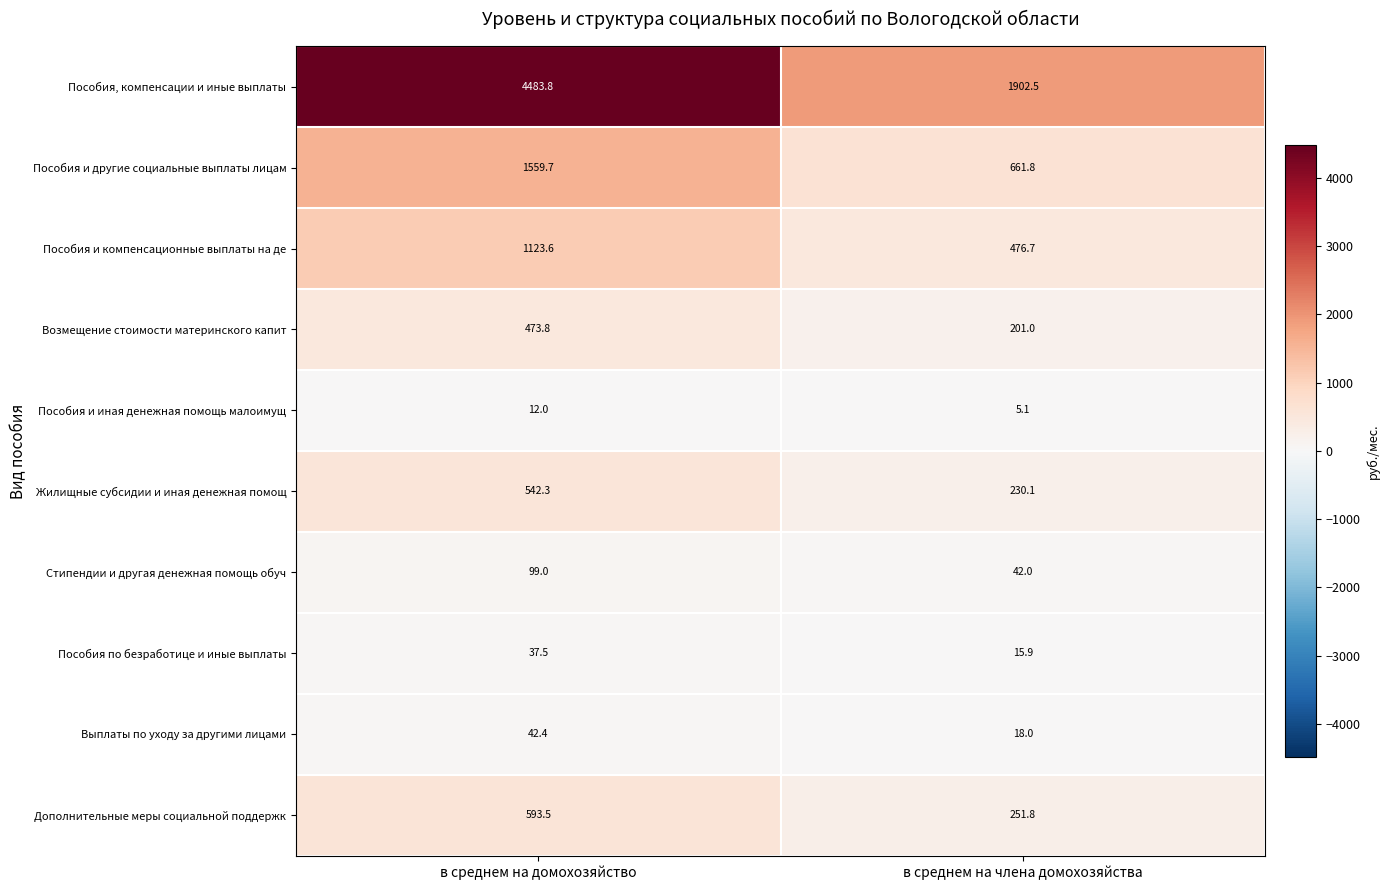

Reading right to left, what are all the values shown in this chart?

Пособия, компенсации и иные выплаты: 1902.5	4483.8
Пособия и другие социальные выплаты лицам: 661.8	1559.7
Пособия и компенсационные выплаты на де: 476.7	1123.6
Возмещение стоимости материнского капит: 201.0	473.8
Пособия и иная денежная помощь малоимущ: 5.1	12.0
Жилищные субсидии и иная денежная помощ: 230.1	542.3
Стипендии и другая денежная помощь обуч: 42.0	99.0
Пособия по безработице и иные выплаты: 15.9	37.5
Выплаты по уходу за другими лицами: 18.0	42.4
Дополнительные меры социальной поддержк: 251.8	593.5